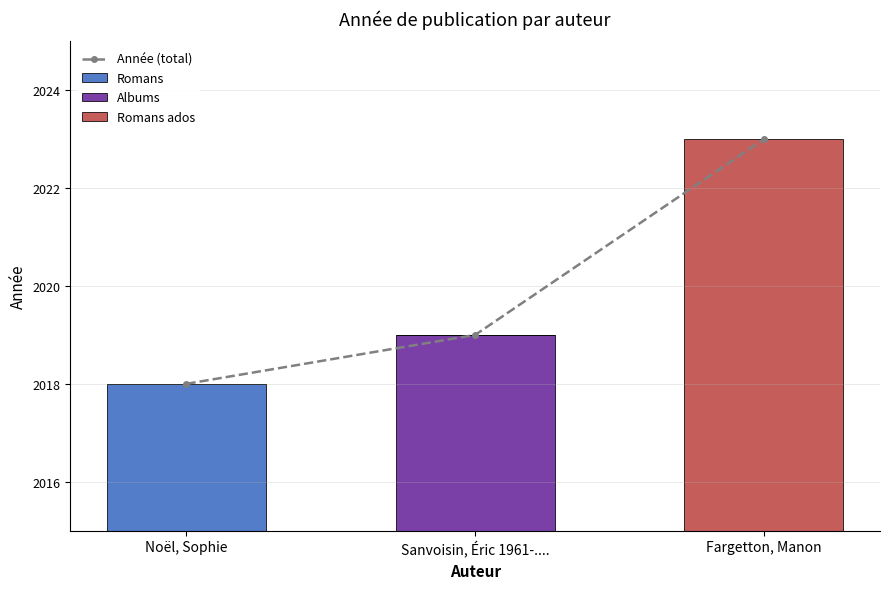

Is the value of Albums at Noël, Sophie greater than the value of Romans ados at Sanvoisin, Éric 1961-....?

No